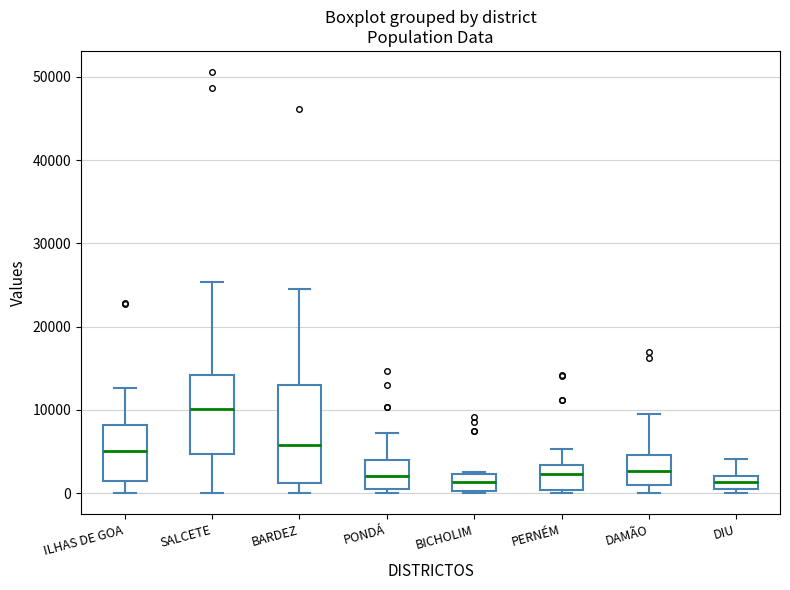

Reading left to right, read every box against the y-axis: the position of its median line, the range the box covers, and the ends of its whiskers. The values are not printed on the chart, so give them approximately, as read against the axis.

ILHAS DE GOA: median 5000, box 1000 to 8000, whiskers 0 to 13000
SALCETE: median 10000, box 5000 to 14000, whiskers 0 to 25000
BARDEZ: median 6000, box 1000 to 13000, whiskers 0 to 25000
PONDÁ: median 2000, box 0 to 4000, whiskers 0 (just below the box's lower edge) to 7000
BICHOLIM: median 1000, box 0 to 2000, whiskers 0 to 2000
PERNÉM: median 2000, box 0 to 3000, whiskers 0 (just below the box's lower edge) to 5000
DAMÃO: median 3000, box 1000 to 5000, whiskers 0 to 10000
DIU: median 1000, box 0 to 2000, whiskers 0 (just below the box's lower edge) to 4000